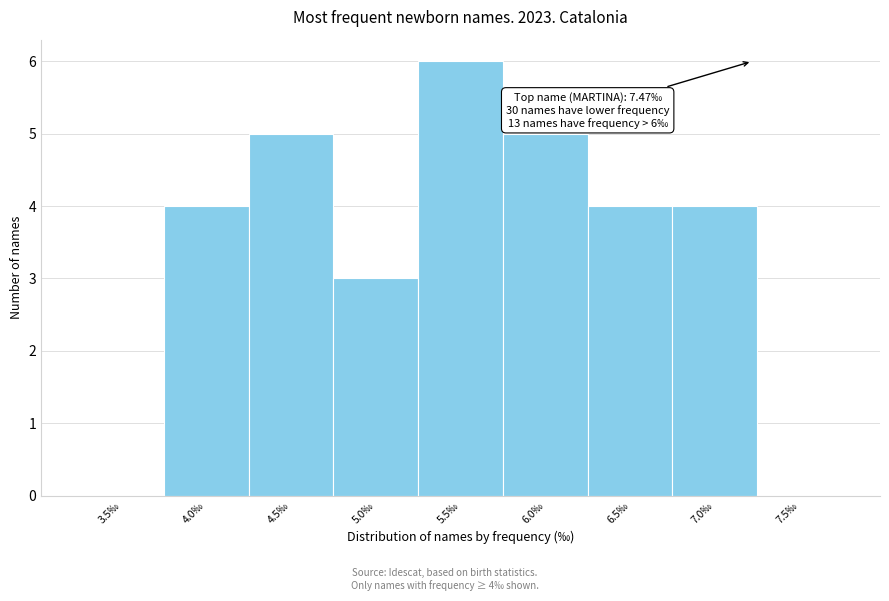

Reading left to right, transcribe all the data shown in this chart.

3.5‰=0	4.0‰=4	4.5‰=5	5.0‰=3	5.5‰=6	6.0‰=5	6.5‰=4	7.0‰=4	7.5‰=0